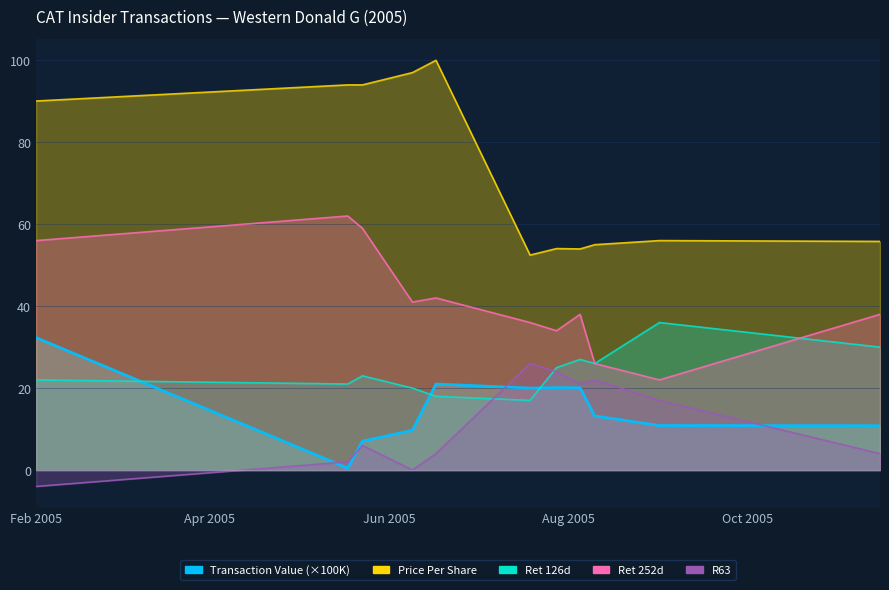

What position from the left is 2005-06-09?

4